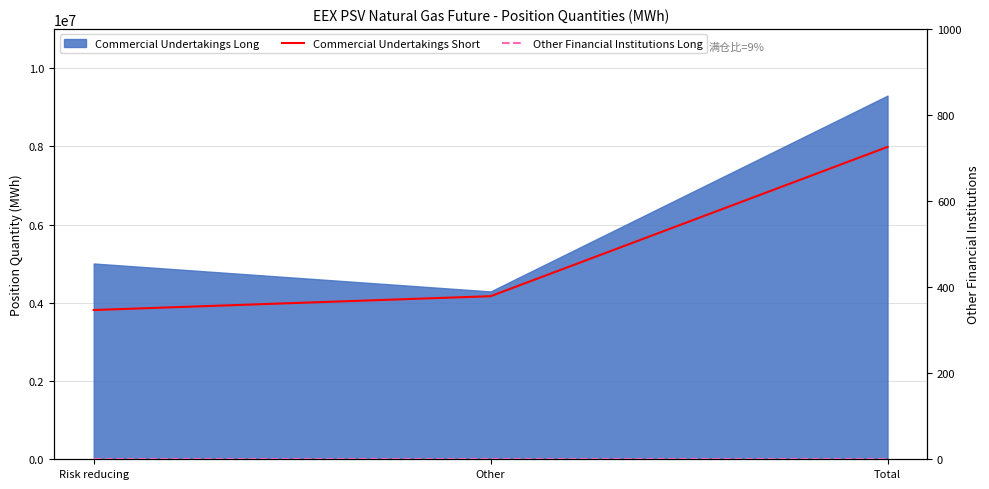

What is the average value of the Commercial Undertakings Short series?

5322096